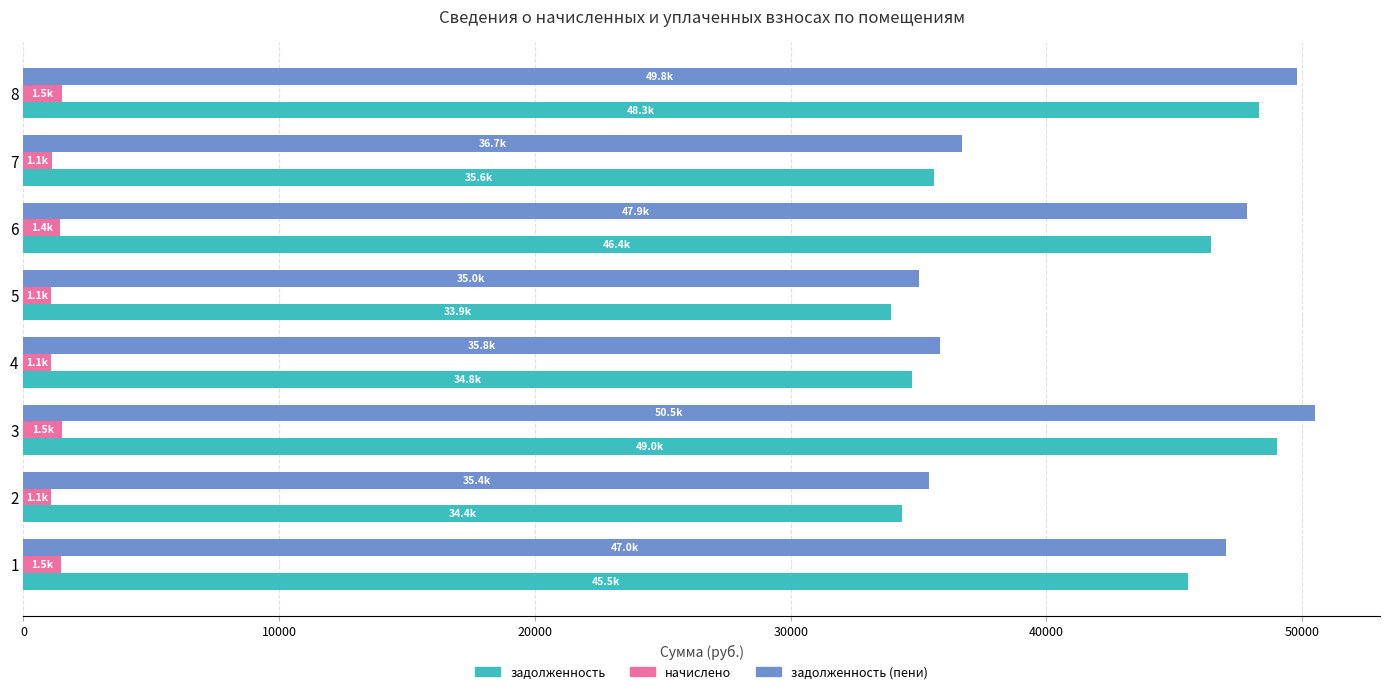

Which series changed the most between 2 and 3?

задолженность (пени)